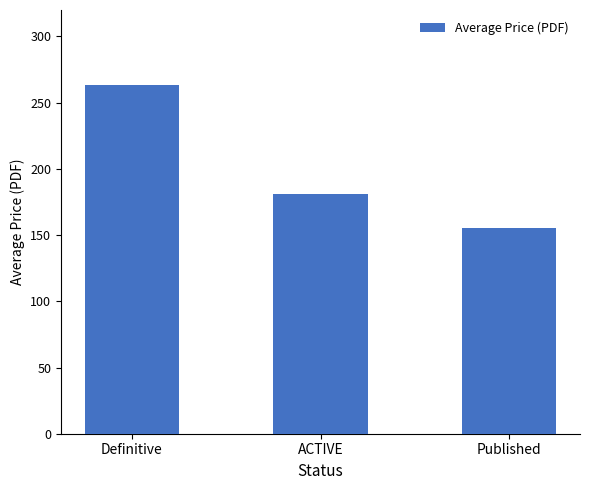

Which has a higher value, ACTIVE or Definitive?

Definitive